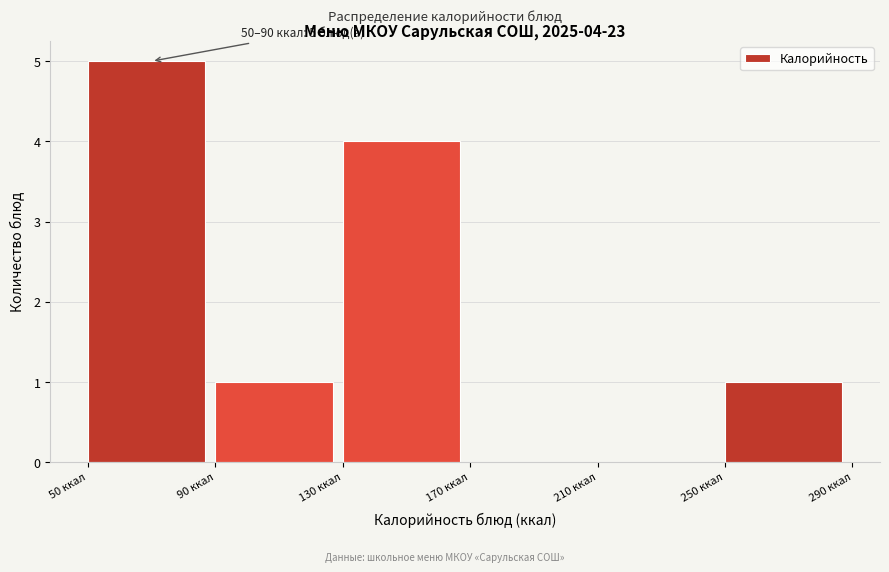

Over which range of the x-axis is the bar tallest?

50 to 90